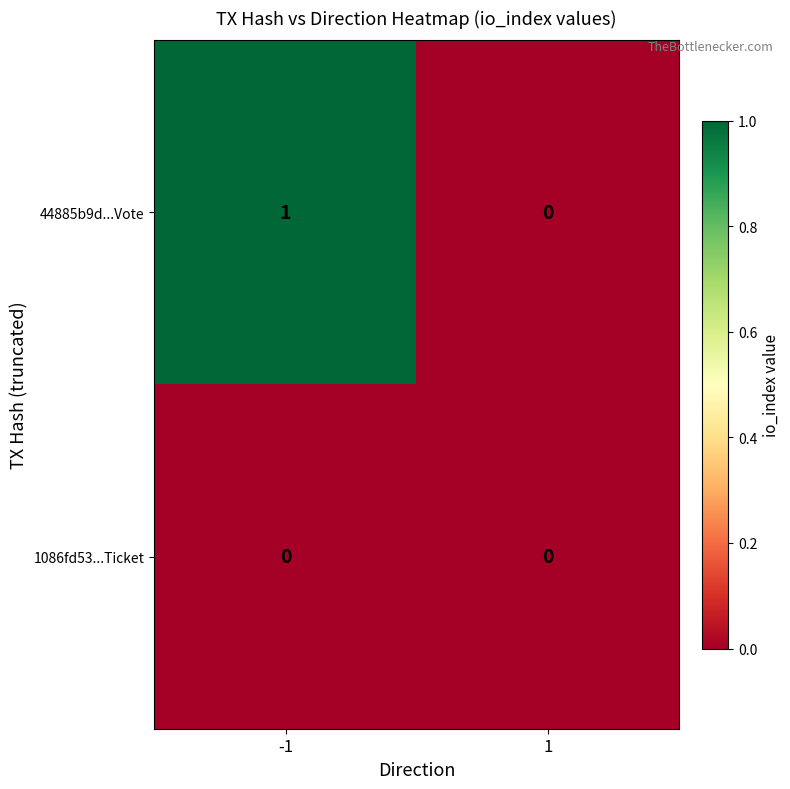

Is the value of 44885b9d...Vote at -1 greater than the value of 1086fd53...Ticket at 1?

Yes